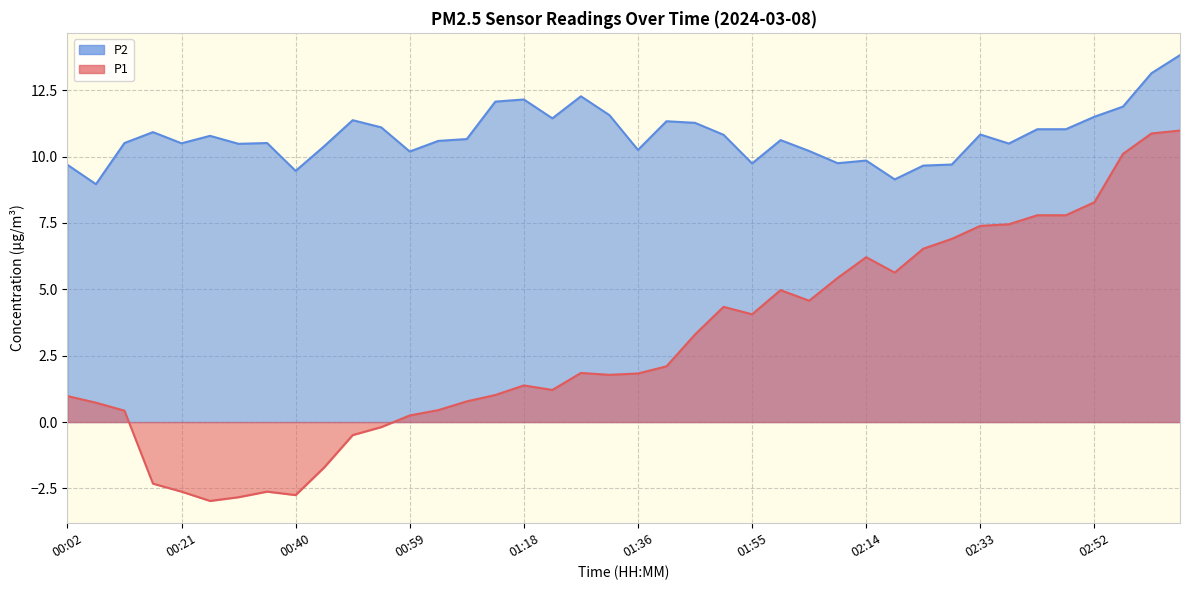

Where does the P2 series first go above 10?

00:11